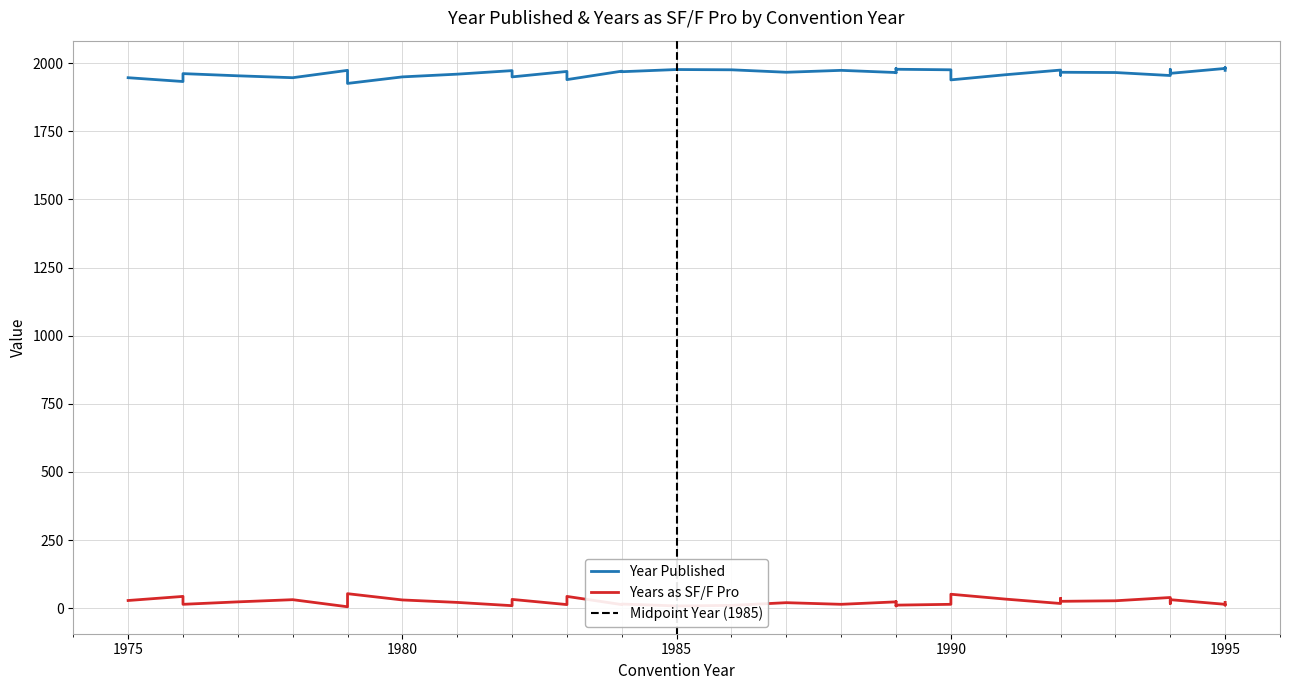

Is it true that Years as SF/F Pro equals 20 at 1987?

True